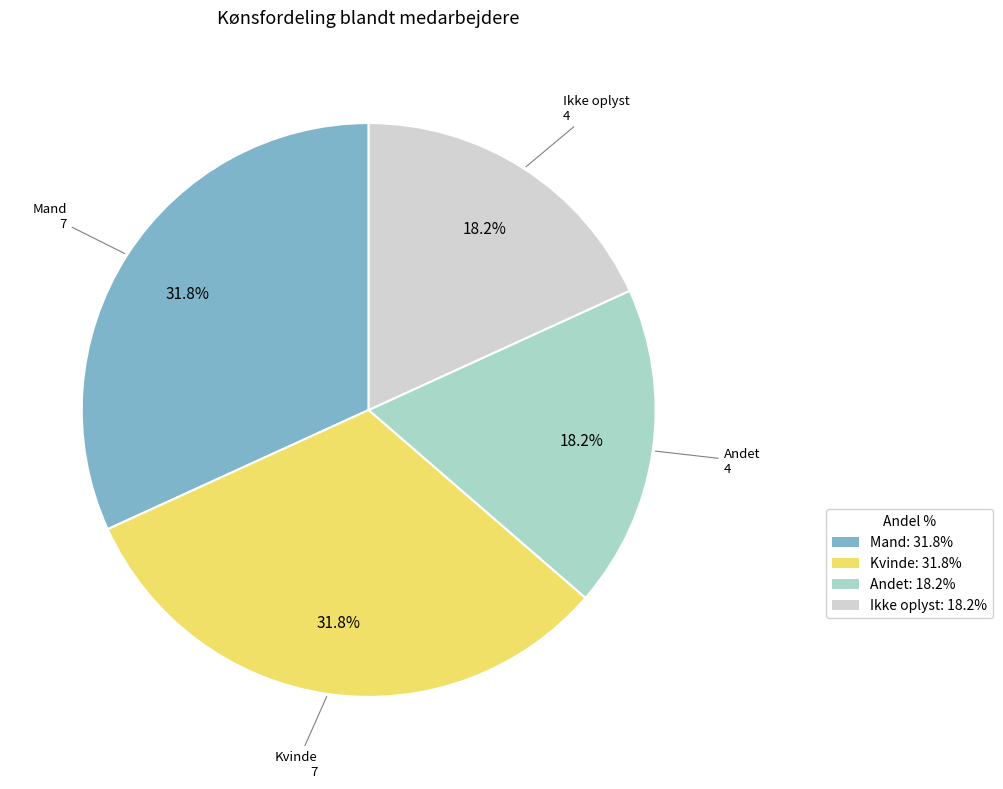

What percentage is the Mand slice, to the nearest percent?

32%